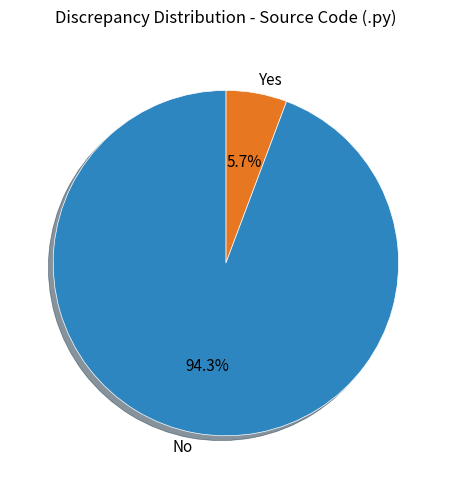

What is the smallest slice in the pie chart?

Yes